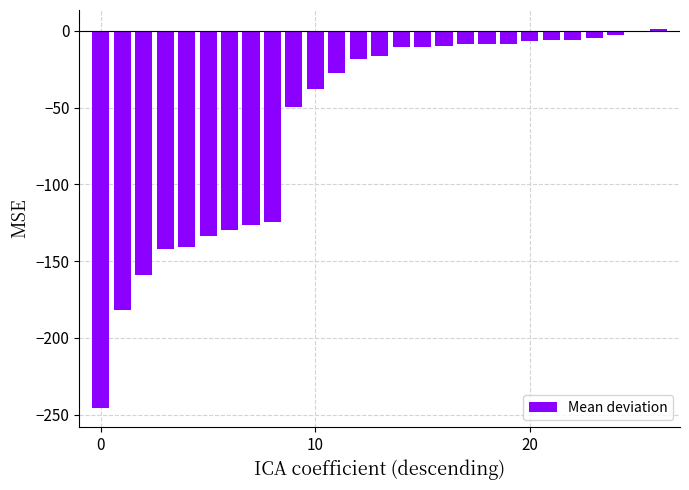

What is the sum of all values?

-1617.8